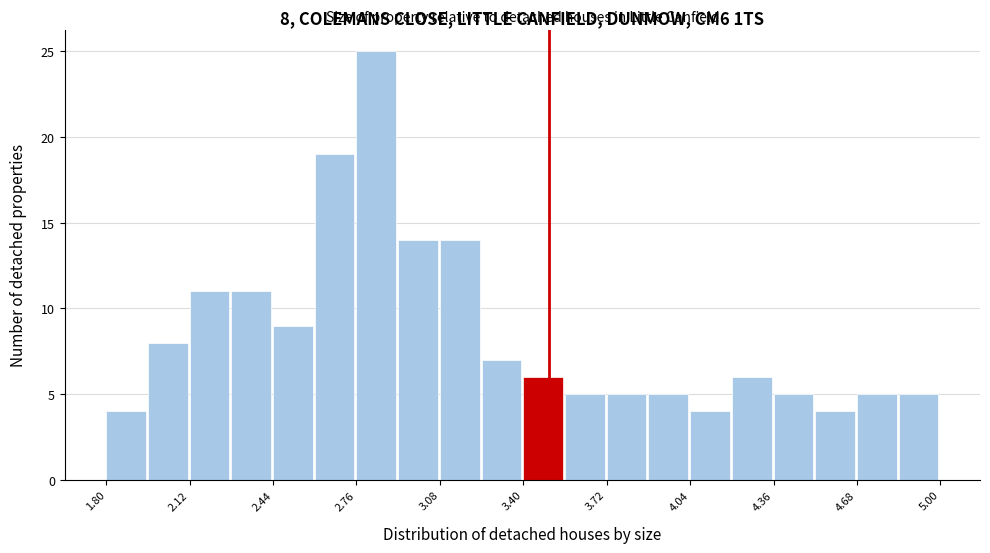

Read against the x-axis, roughly where is the centre of the tallest bar?

2.85